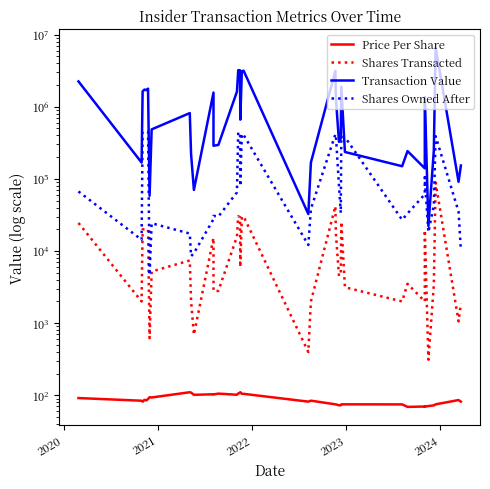

Is it true that Price Per Share equals 154.6 at 16?

False